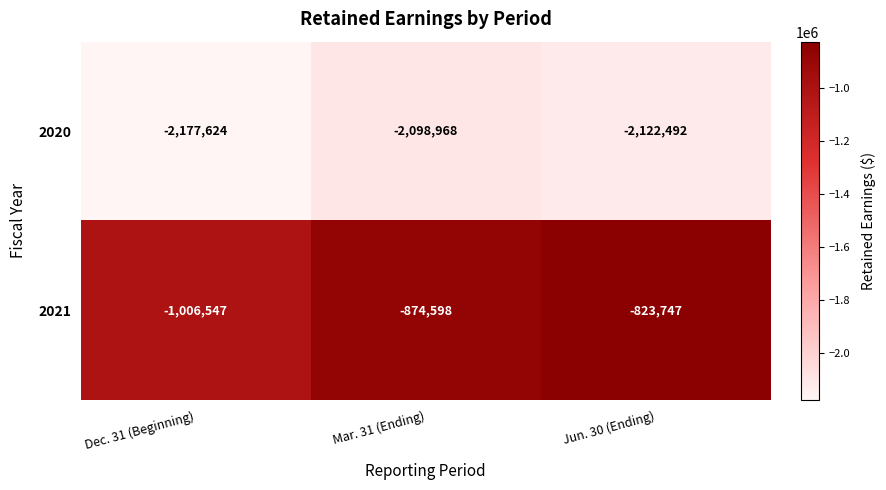

At Mar. 31 (Ending), list the series in order from largest to smallest.

2021, 2020